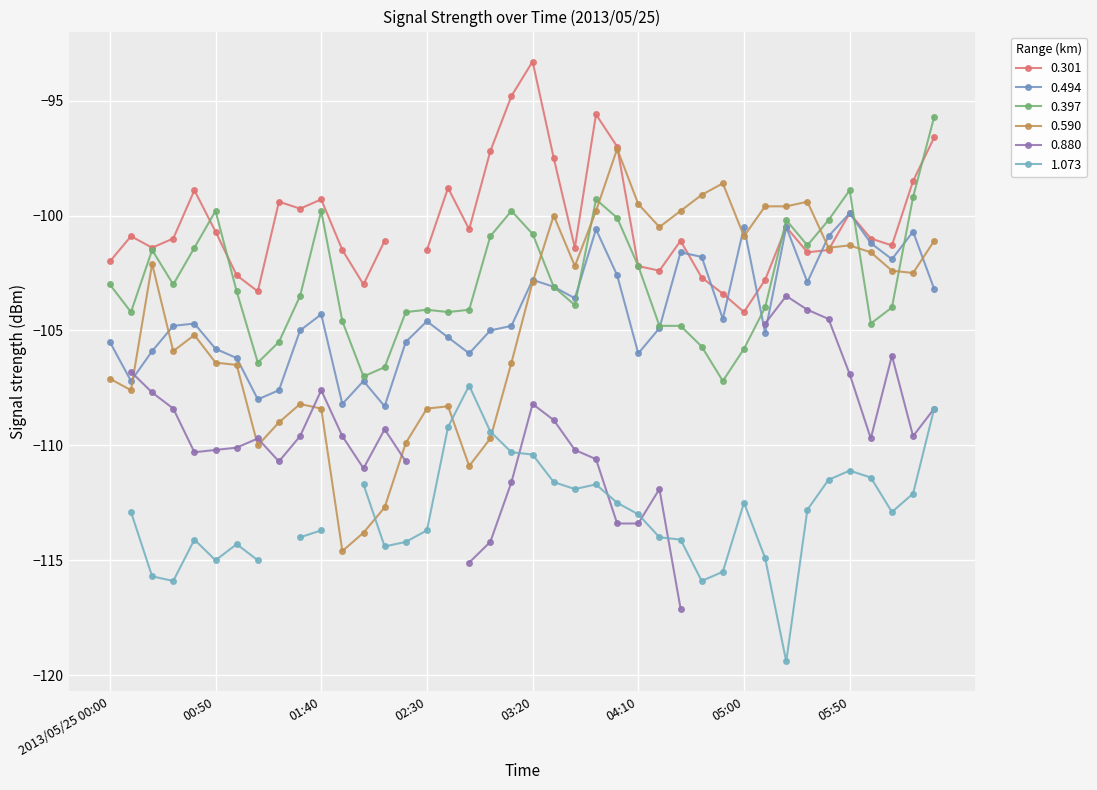

What is the average value of the 0.590 series?

-104.5